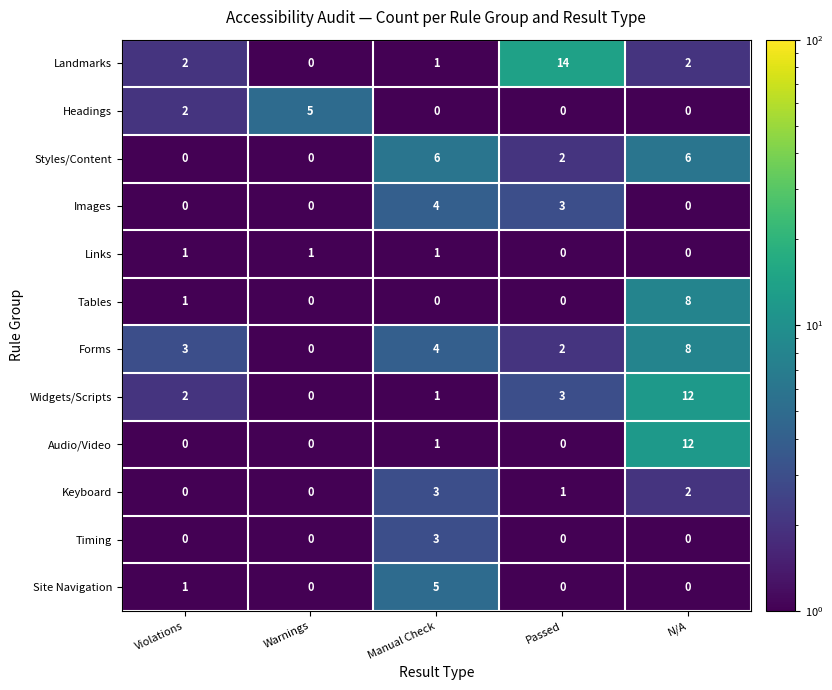

What is the difference between the maximum and minimum values in the Landmarks series?

14